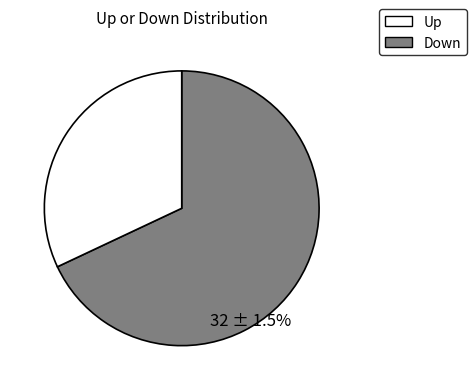

To the nearest percent, what is the difference between the up and down slice percentages?

36%